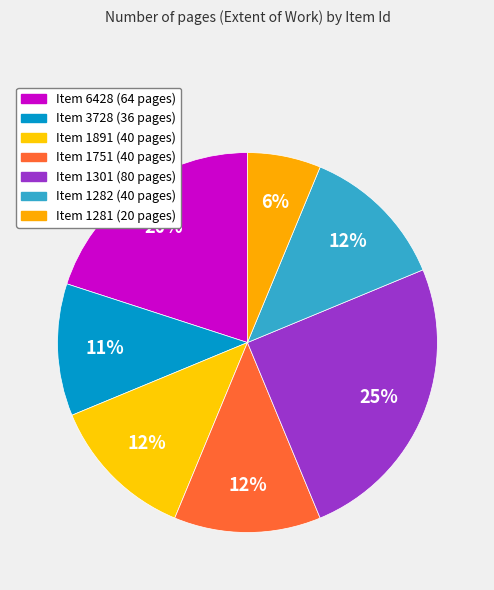

How many slices are in this pie chart?

7